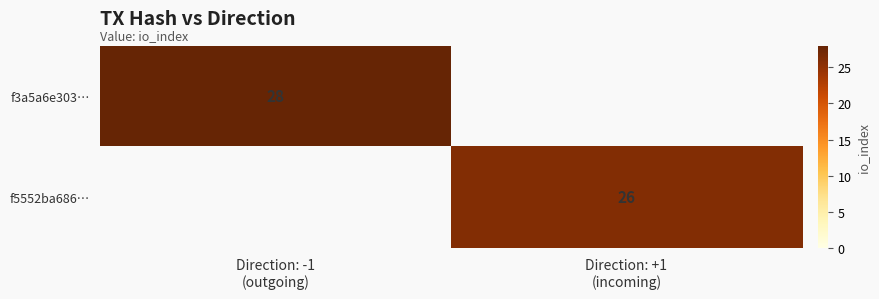

Rank the categories by f3a5a6e303… value from lowest to highest.

Direction: -1 (outgoing), Direction: +1 (incoming)